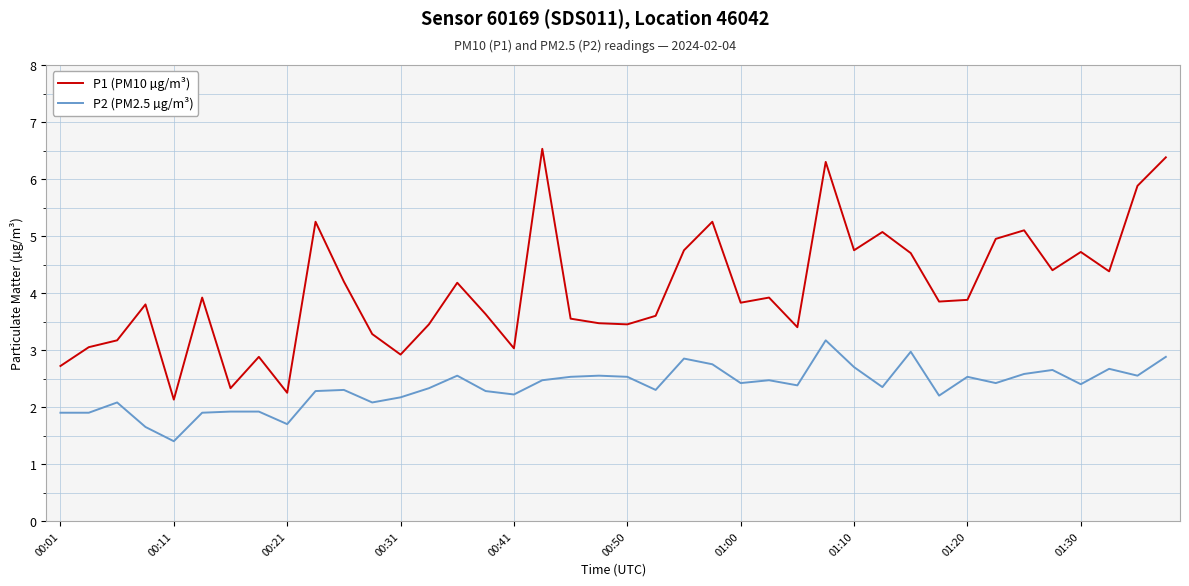

What is the difference between the maximum and minimum values in the P2 (PM2.5 µg/m³) series?

1.8